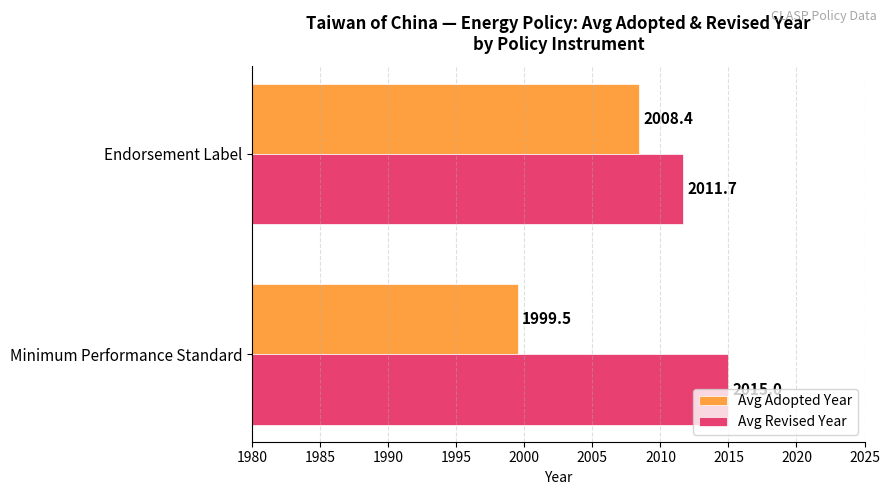

What is the difference between the highest and lowest values at Minimum Performance Standard?

15.5